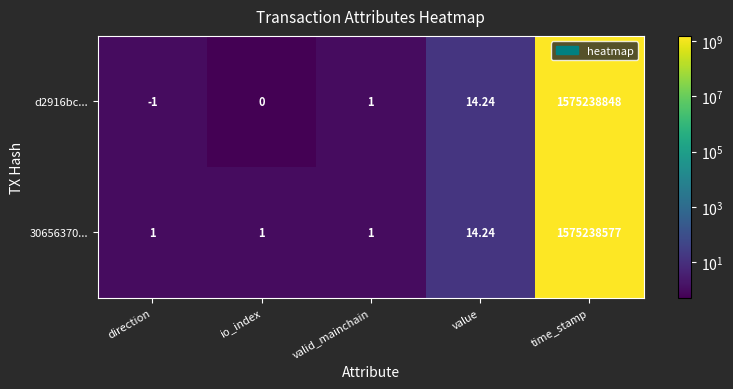

Which category has the highest value in the d2916bc... series?

time_stamp